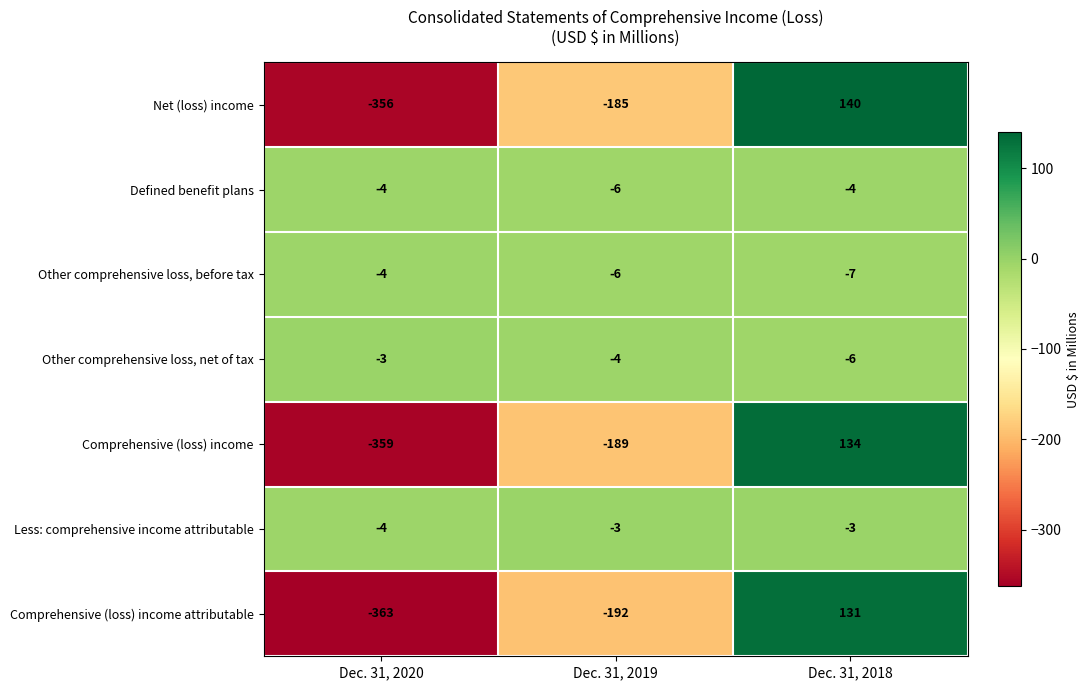

Which category has the lowest value across all series?

Dec. 31, 2020